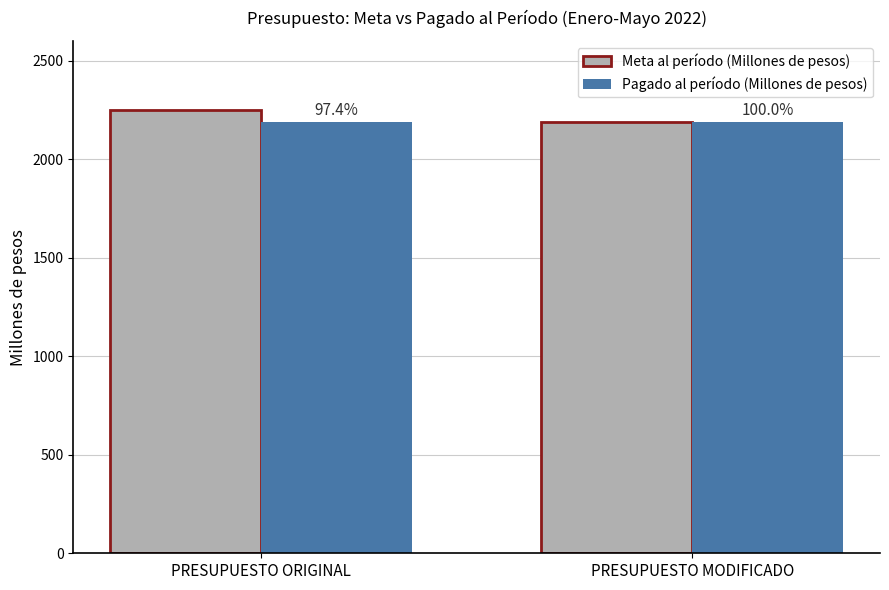

How many bars are there in total?

4